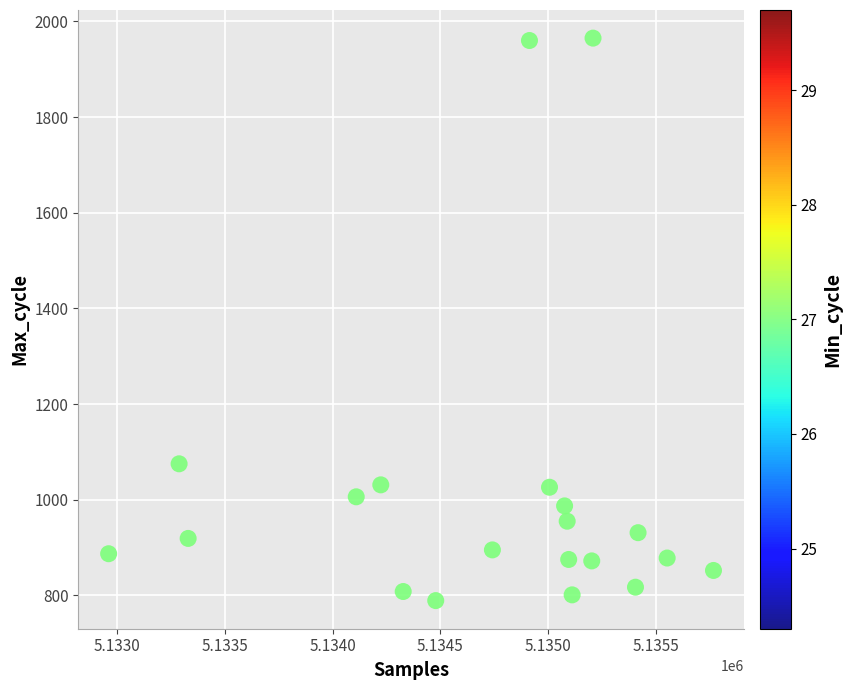

What is the range of Y values (max minus min)?

1176